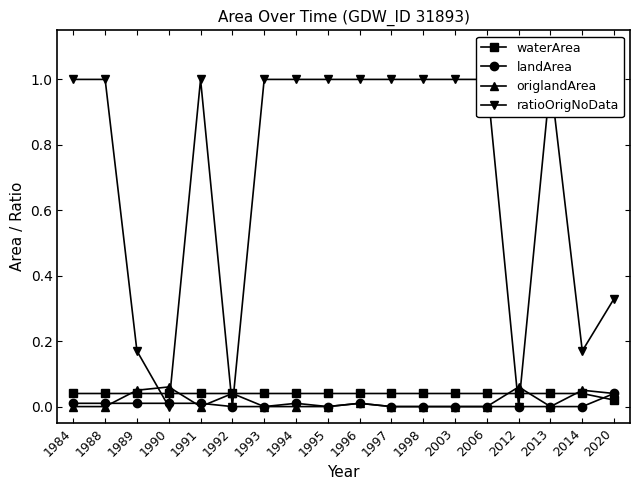

Which category has the lowest value across all series?

1992